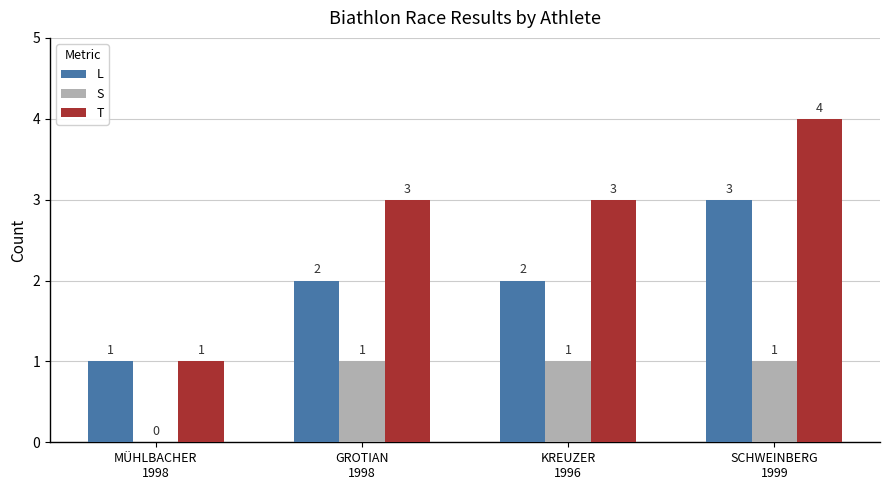

Are the bars grouped side by side (vs. stacked)?

Yes